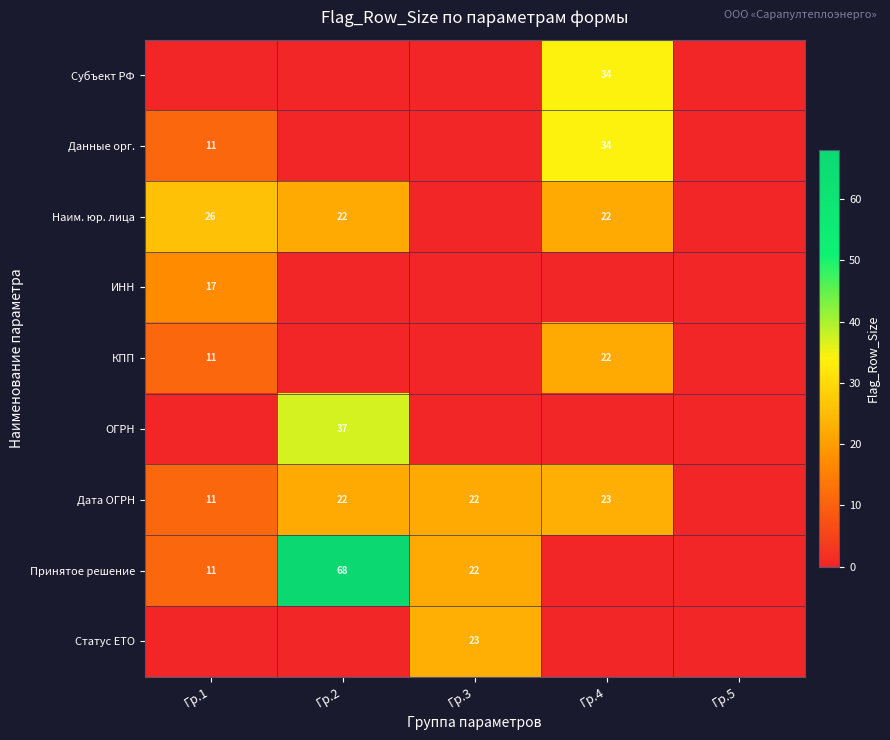

The value of Наим. юр. лица at Гр.1 is 13. True or false?

False